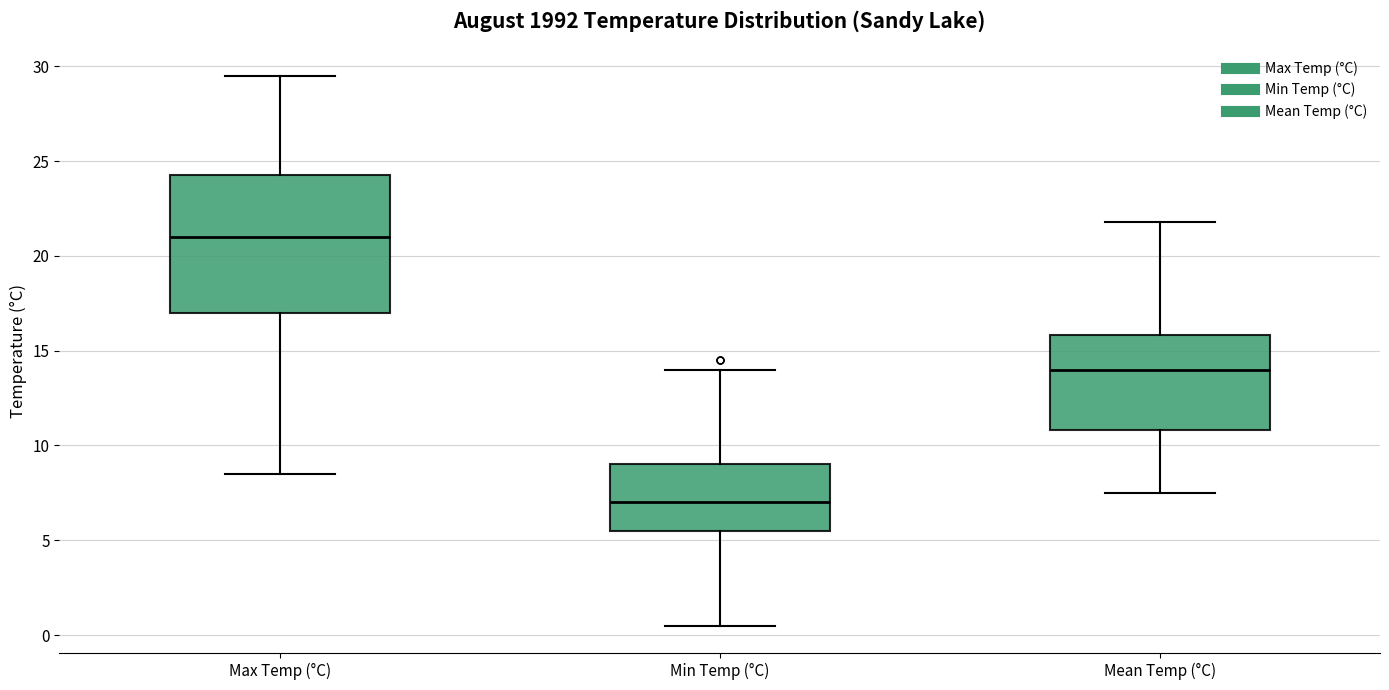

Reading left to right, read every box against the y-axis: the position of its median line, the range the box covers, and the ends of its whiskers. The values are not printed on the chart, so give them approximately, as read against the axis.

Max Temp (°C): median 21.0, box 17.0 to 24.5, whiskers 8.5 to 29.5
Min Temp (°C): median 7.0, box 5.5 to 9.0, whiskers 0.5 to 14.0
Mean Temp (°C): median 14.0, box 11.0 to 16.0, whiskers 7.5 to 22.0